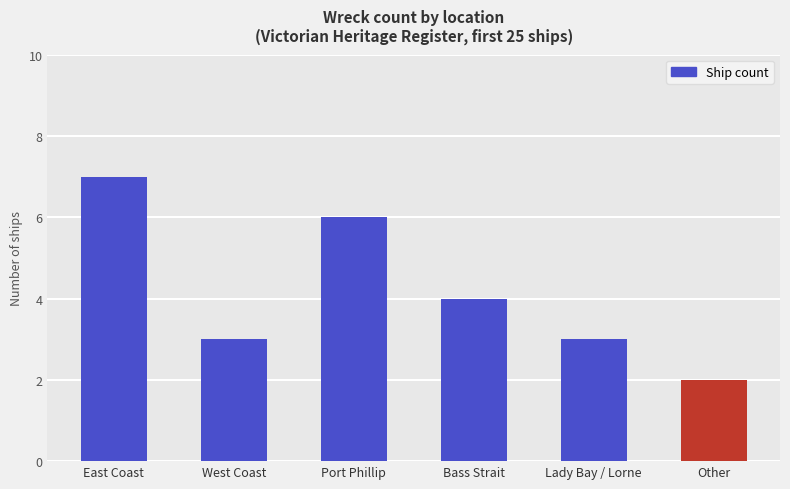

How many data points are less than 4?

3